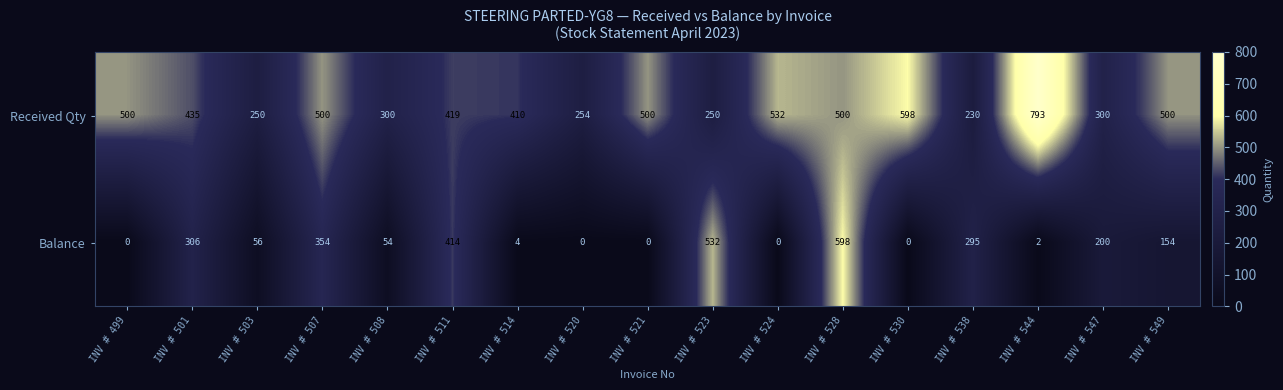

Which series has the largest total across all categories?

Received Qty